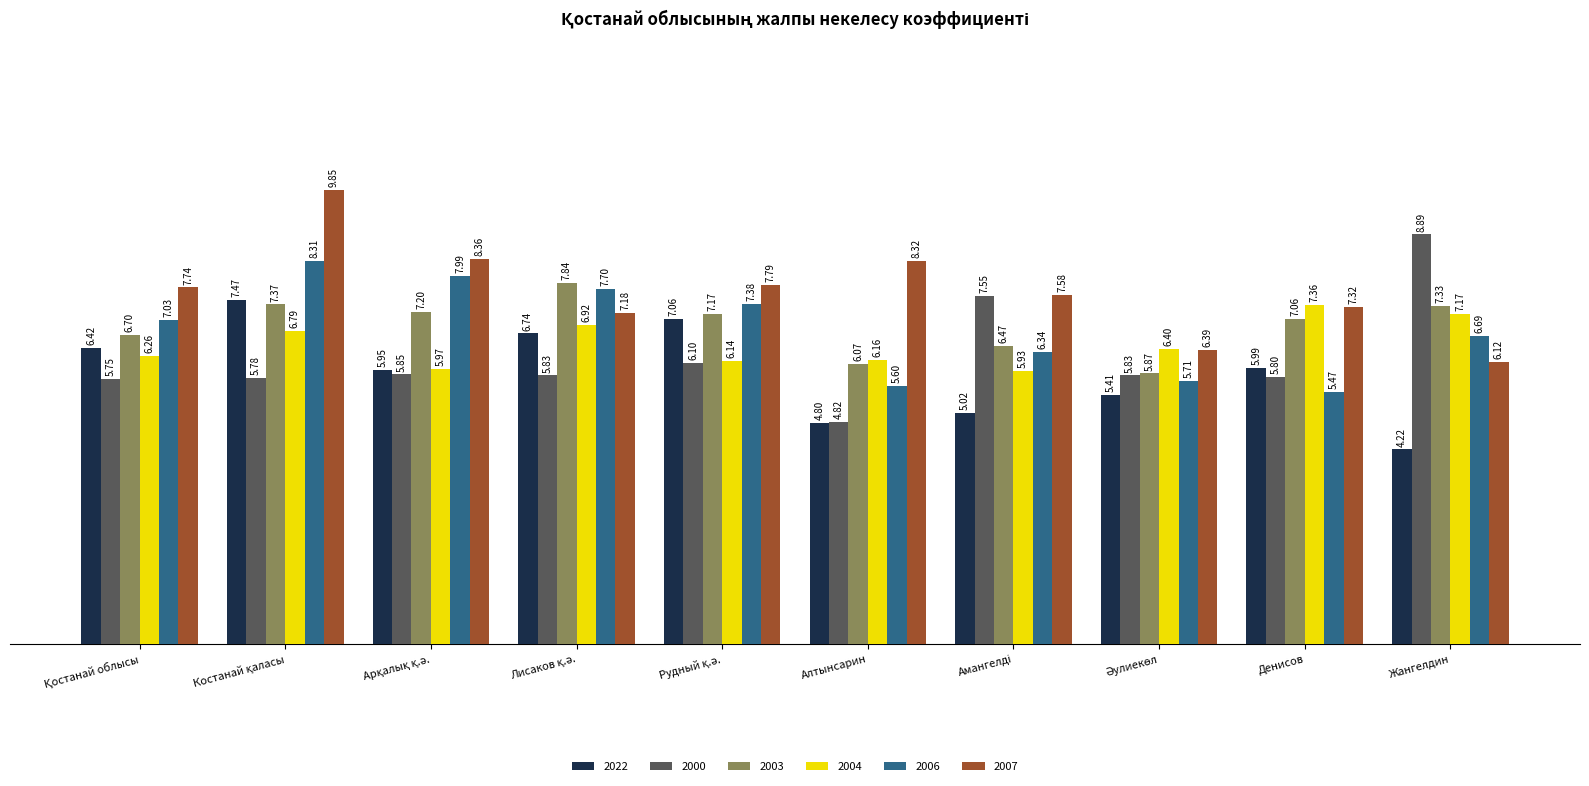

Which series has the largest range (max minus min)?

2000